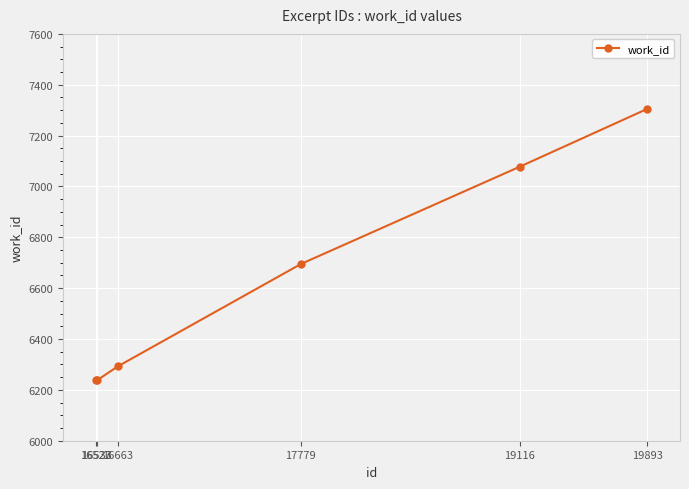

Is it true that the value at 16527 is 6237?

True